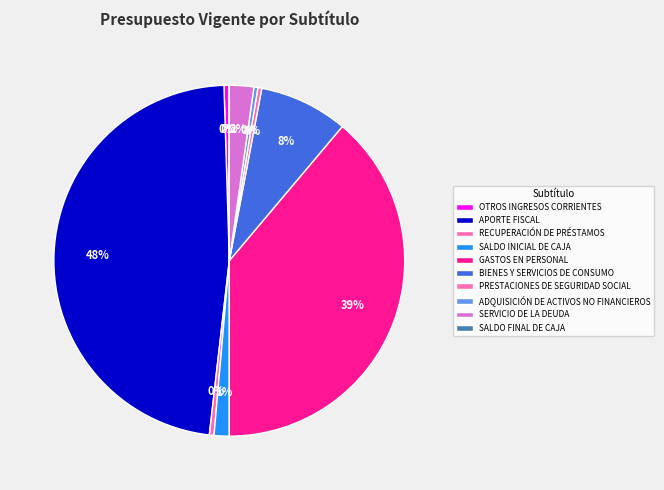

Which has a higher value, SALDO FINAL DE CAJA or SERVICIO DE LA DEUDA?

SERVICIO DE LA DEUDA